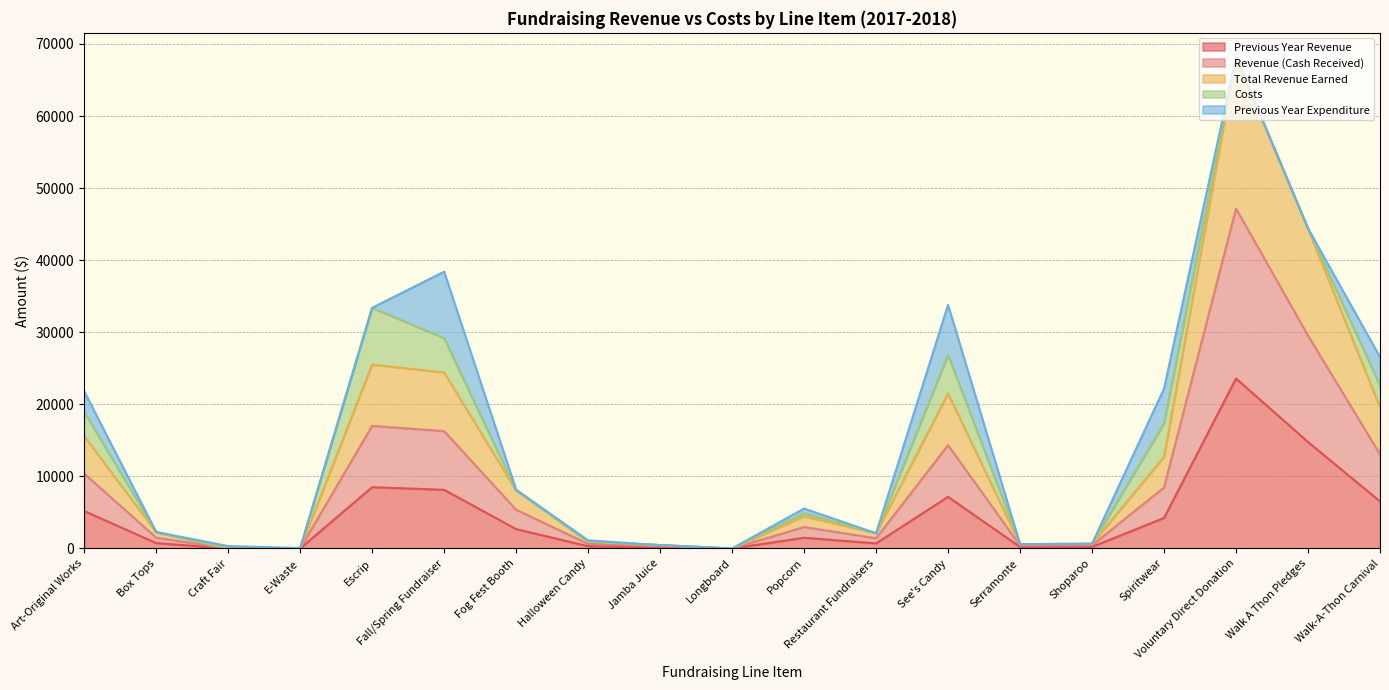

What is the highest value of the Revenue (Cash Received) series?

47160.5